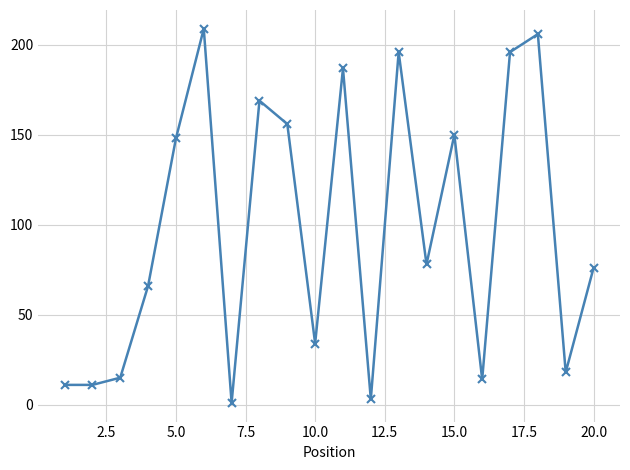

What is the difference between the maximum and minimum values?

208